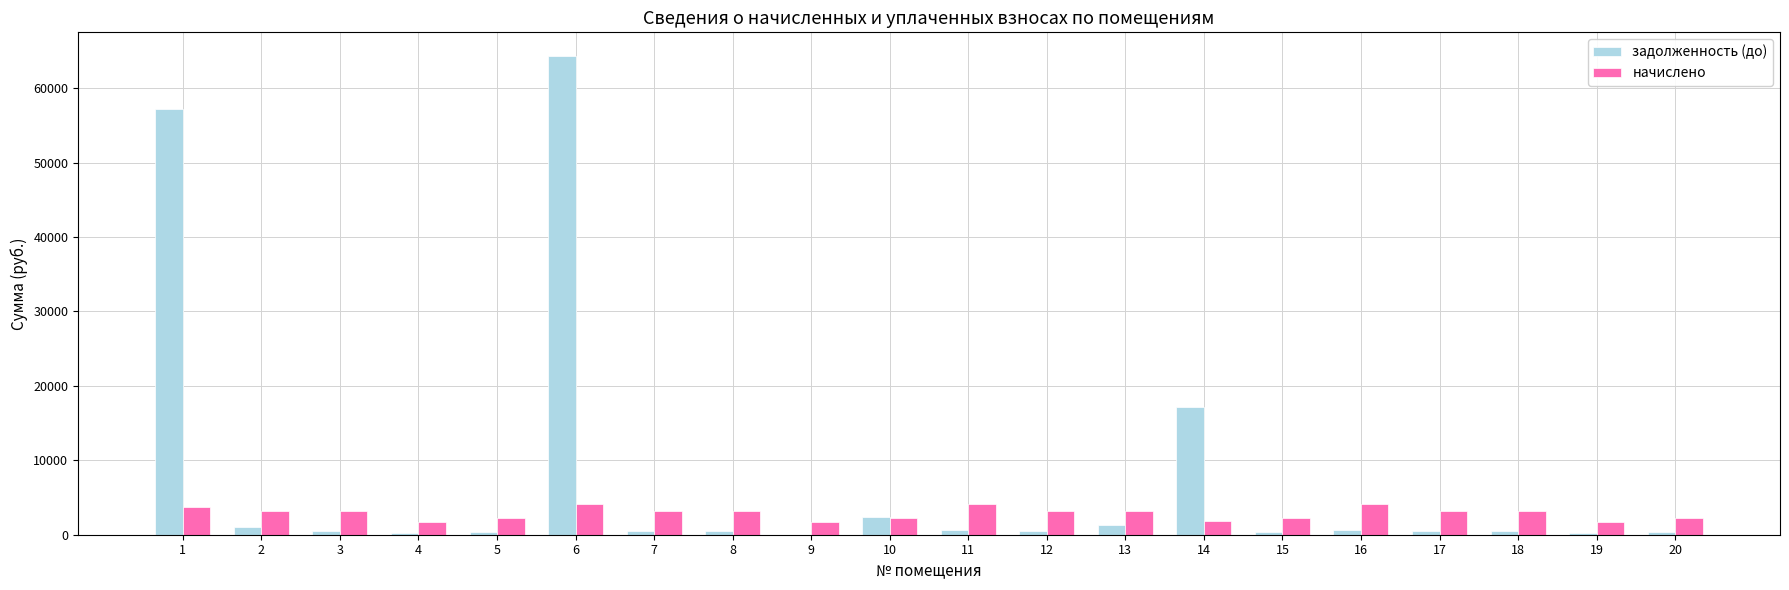

Between 7 and 14, which series saw the biggest shift?

задолженность (до)